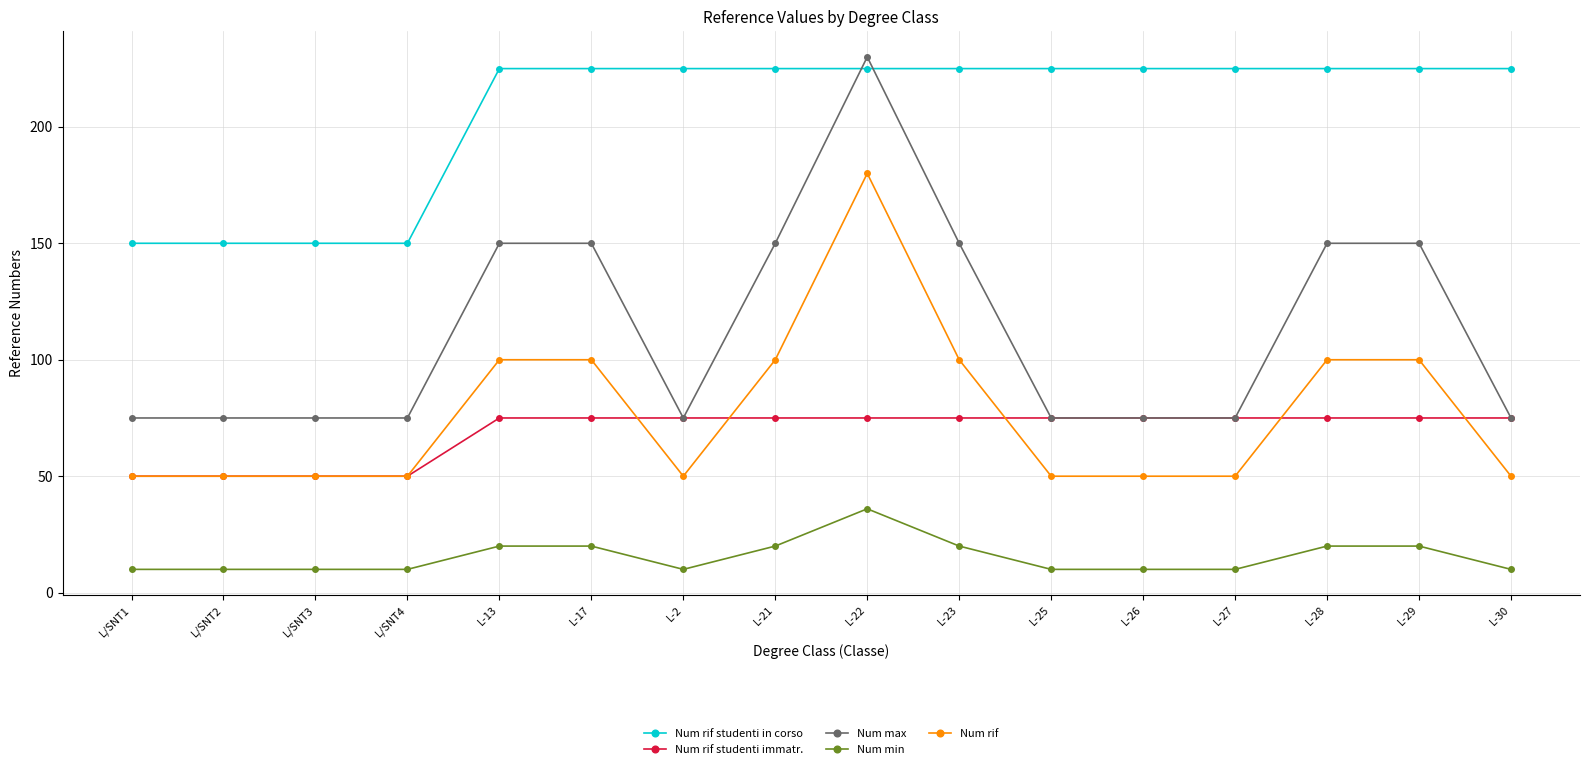

True or false: Num rif studenti in corso has a value of 225 at L-21.

True